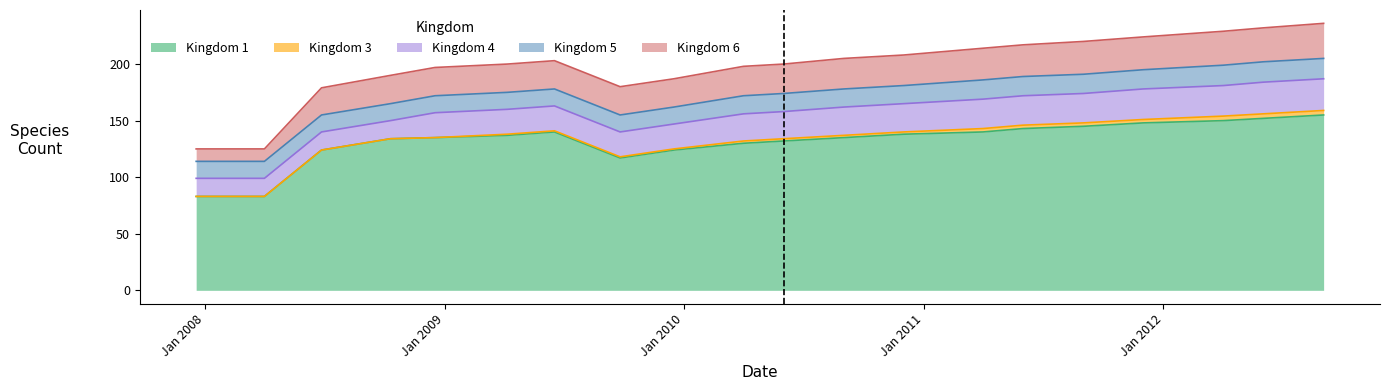

Which category has the lowest value in the Kingdom 3 series?

2007-12-19